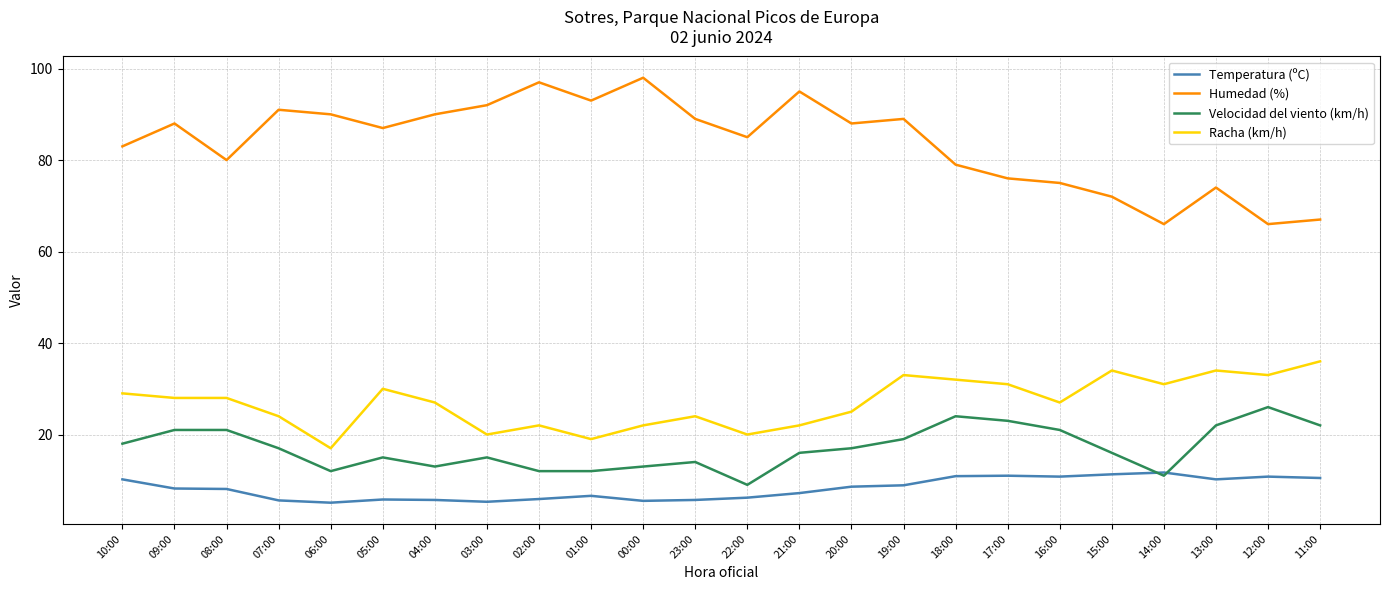

What position from the left is 00:00?

11